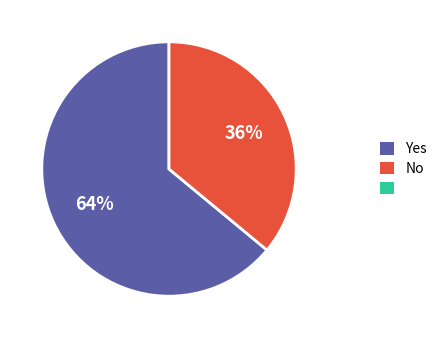

Is there a majority slice in this chart?

Yes